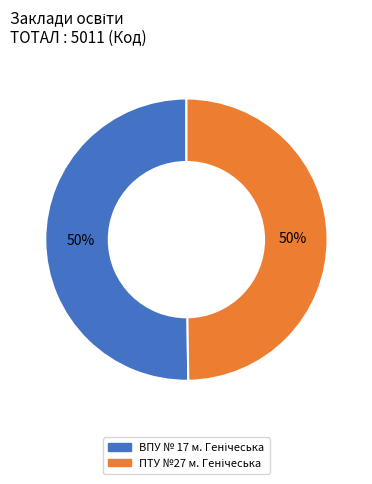

To the nearest percent, what is the average slice percentage?

50%